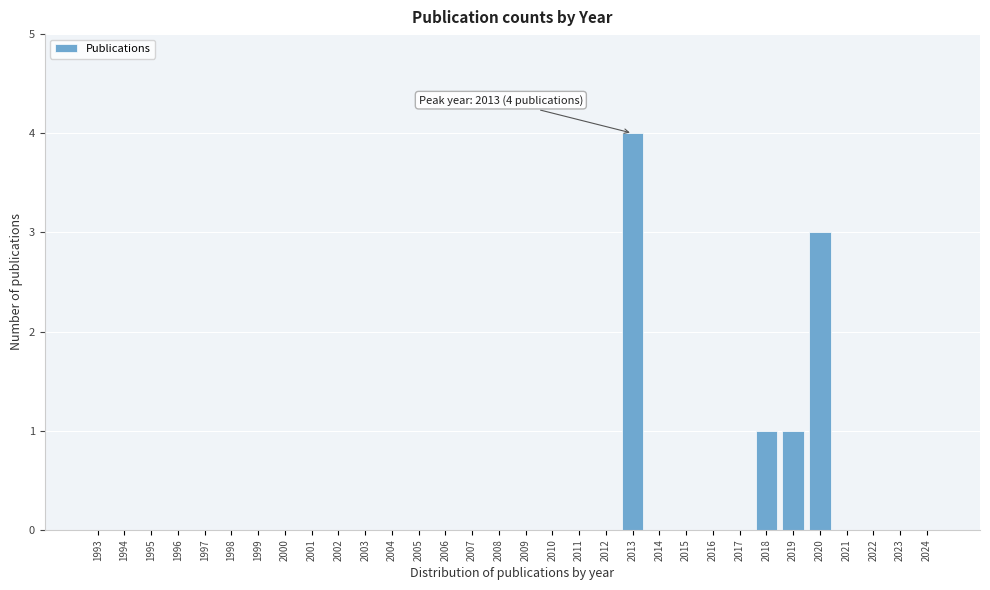

Between 2024 and 2018, which is larger?

2018